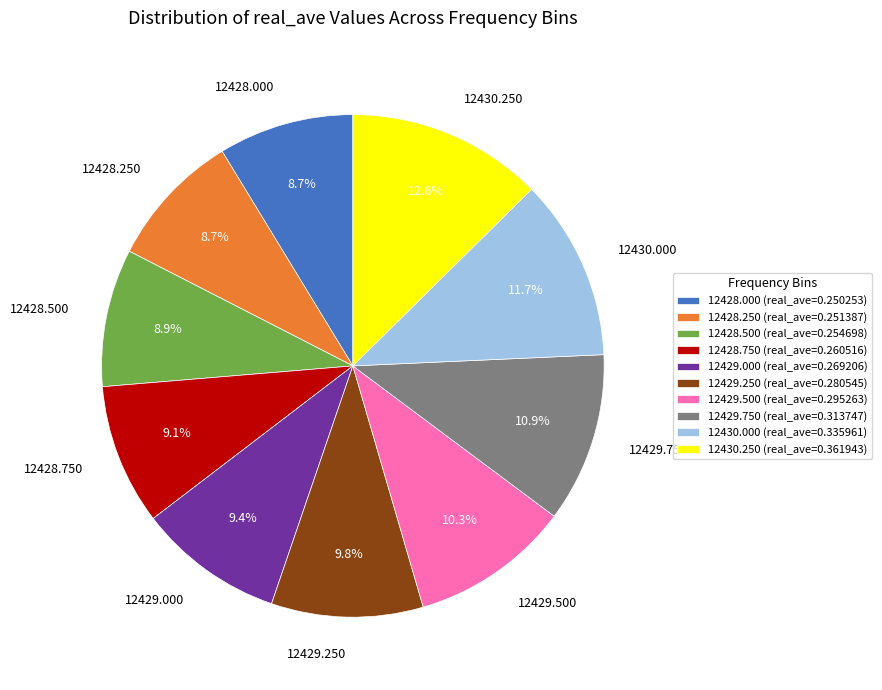

Which has a higher value, 12428.250 or 12429.500?

12429.500